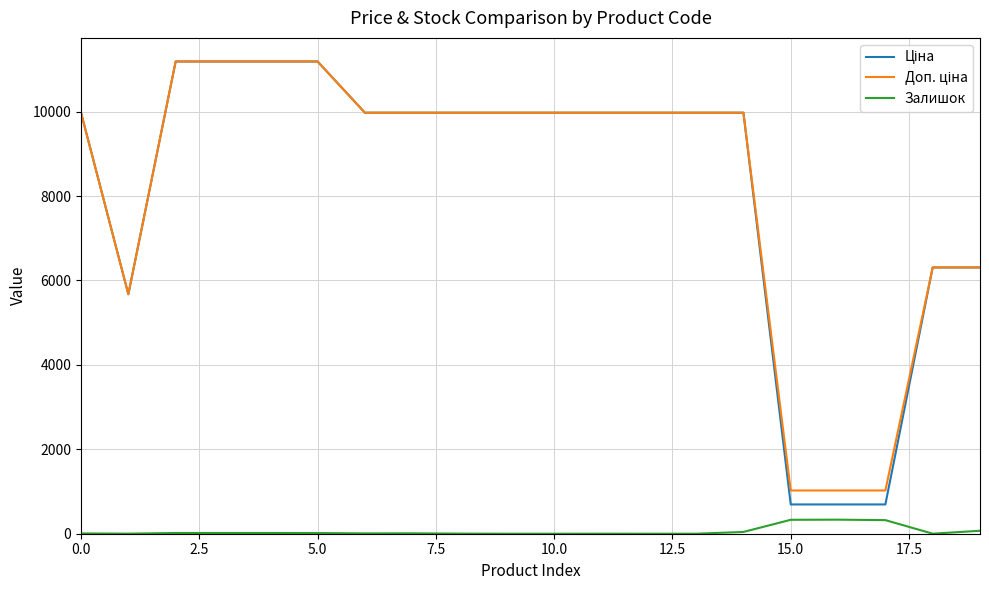

Does the chart have visible grid lines?

Yes